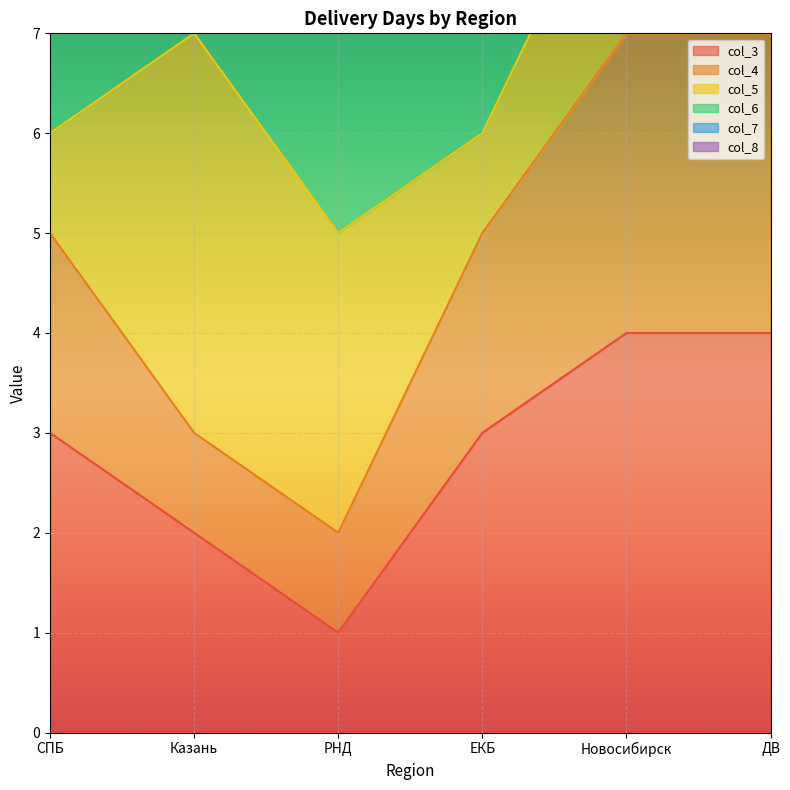

What is the label of the 2nd point from the left?

Казань